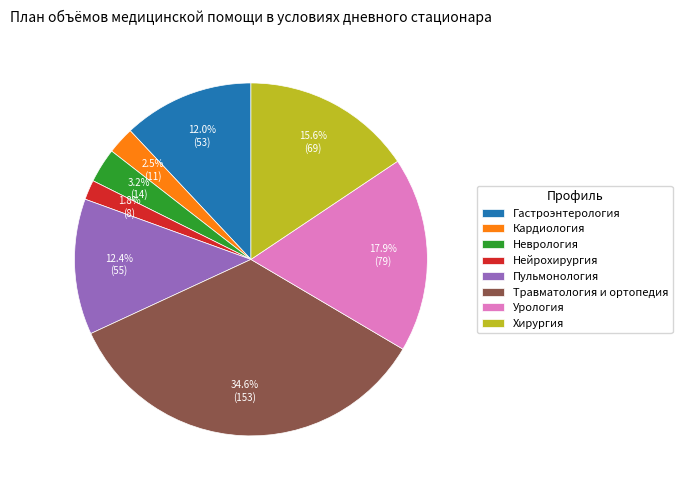

Which slice is the largest?

Травматология и ортопедия